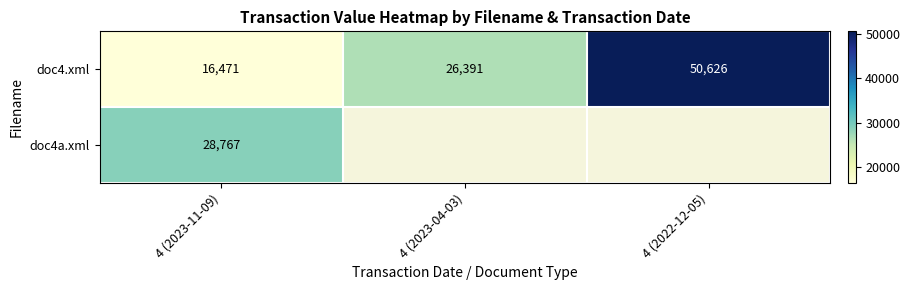

The value of doc4.xml at 4 (2023-04-03) is 35661.7. True or false?

False